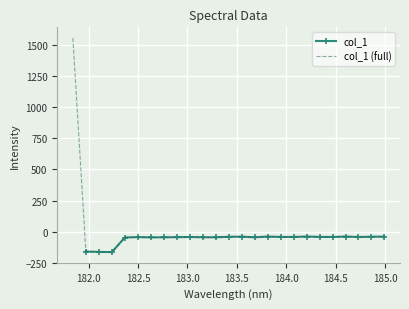

At which label does the data first exceed -43?

181.8418